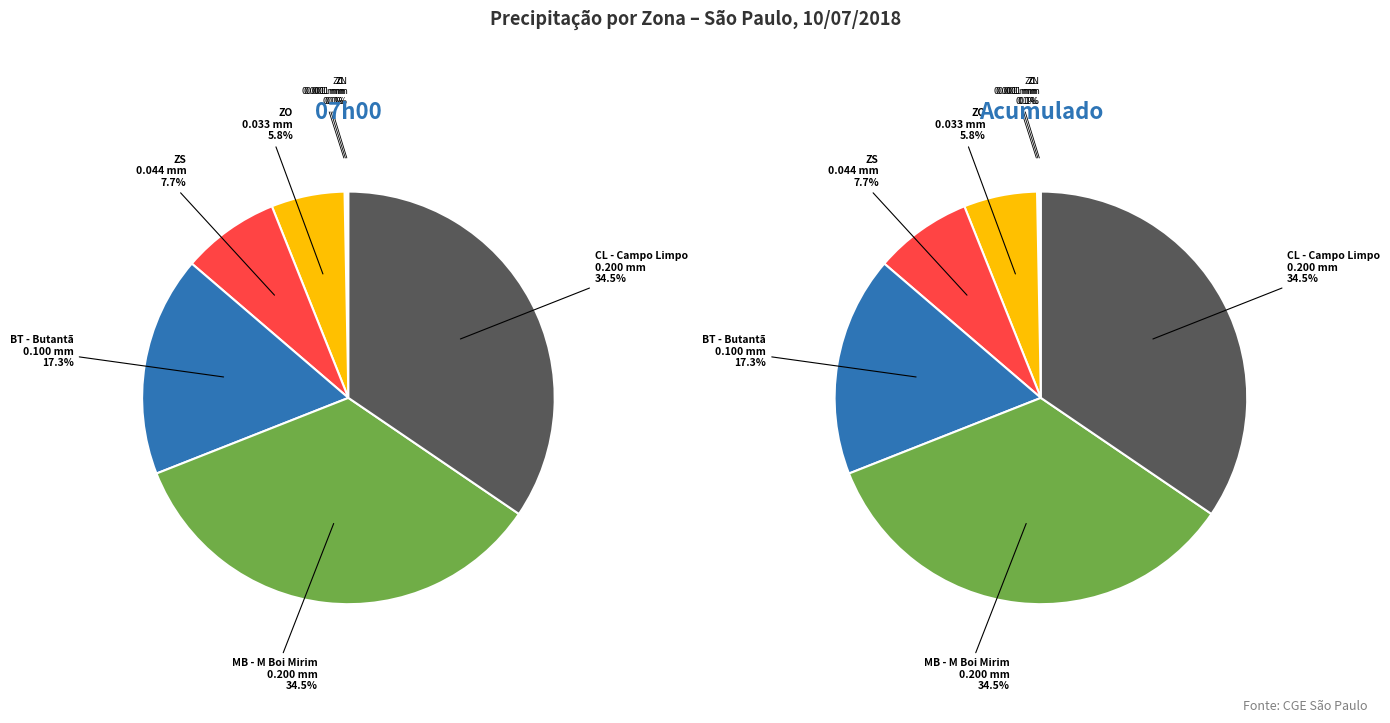

To the nearest percent, what portion does ZO represent?

6%